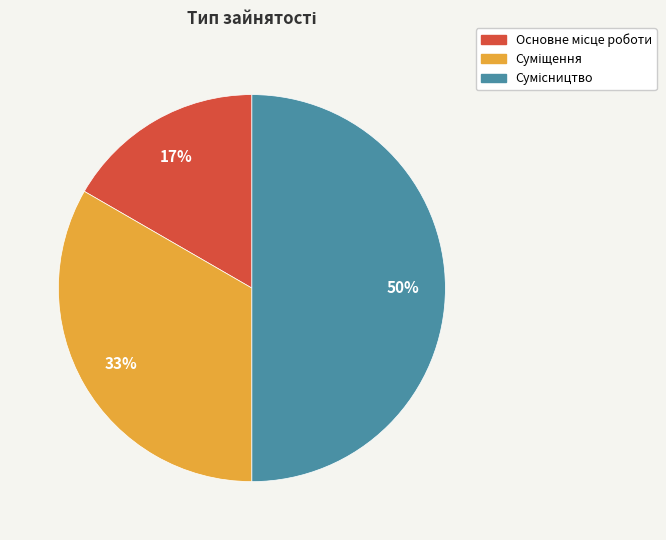

To the nearest percent, what is the difference between the largest and smallest slice percentages?

33%